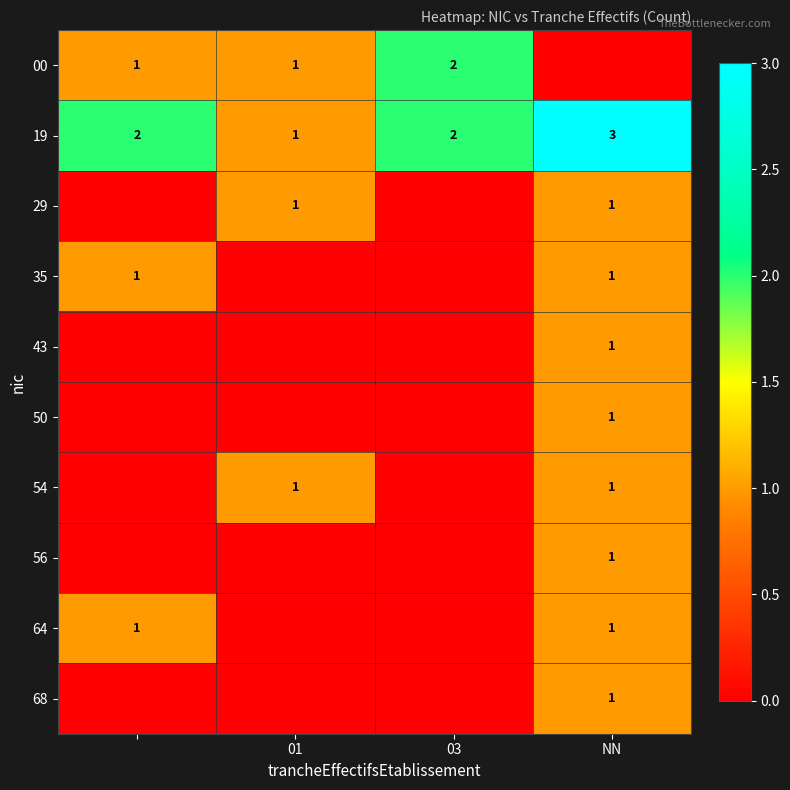

The 00 series shows 1 at 01. True or false?

True